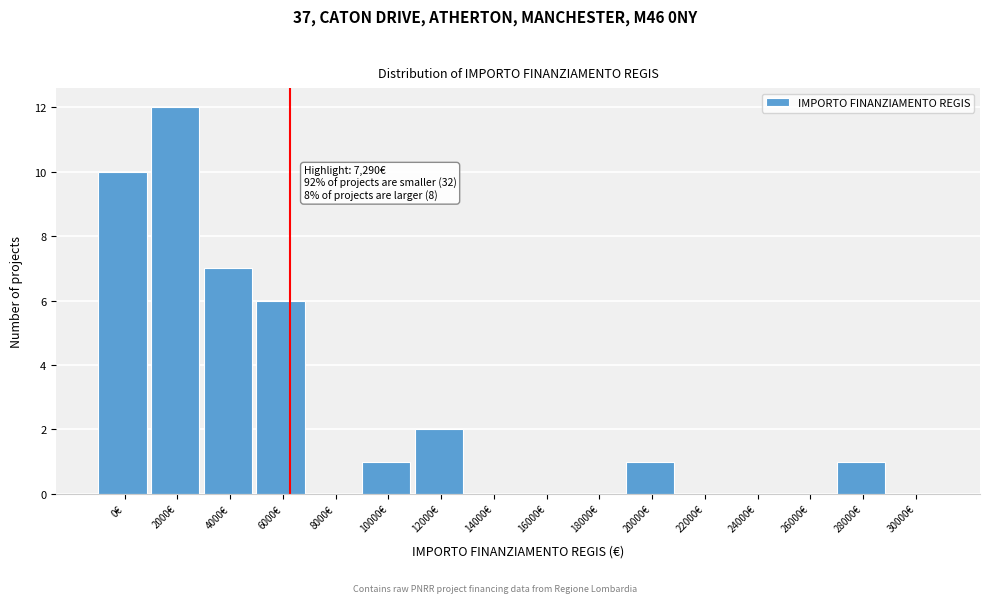

Reading left to right, what are all the values shown in this chart?

0€=10	2000€=12	4000€=7	6000€=6	8000€=0	10000€=1	12000€=2	14000€=0	16000€=0	18000€=0	20000€=1	22000€=0	24000€=0	26000€=0	28000€=1	30000€=0